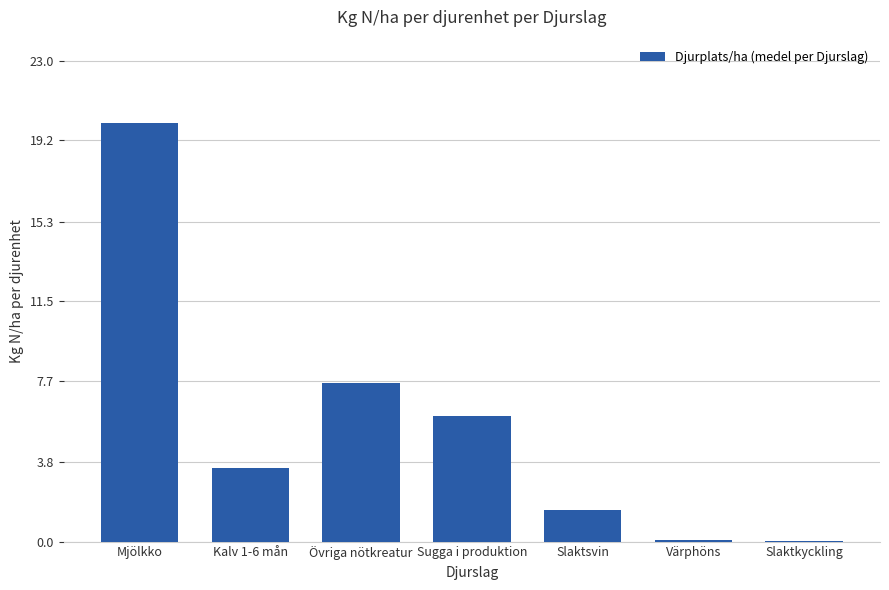

At which category does the chart reach its peak across all series?

Mjölkko